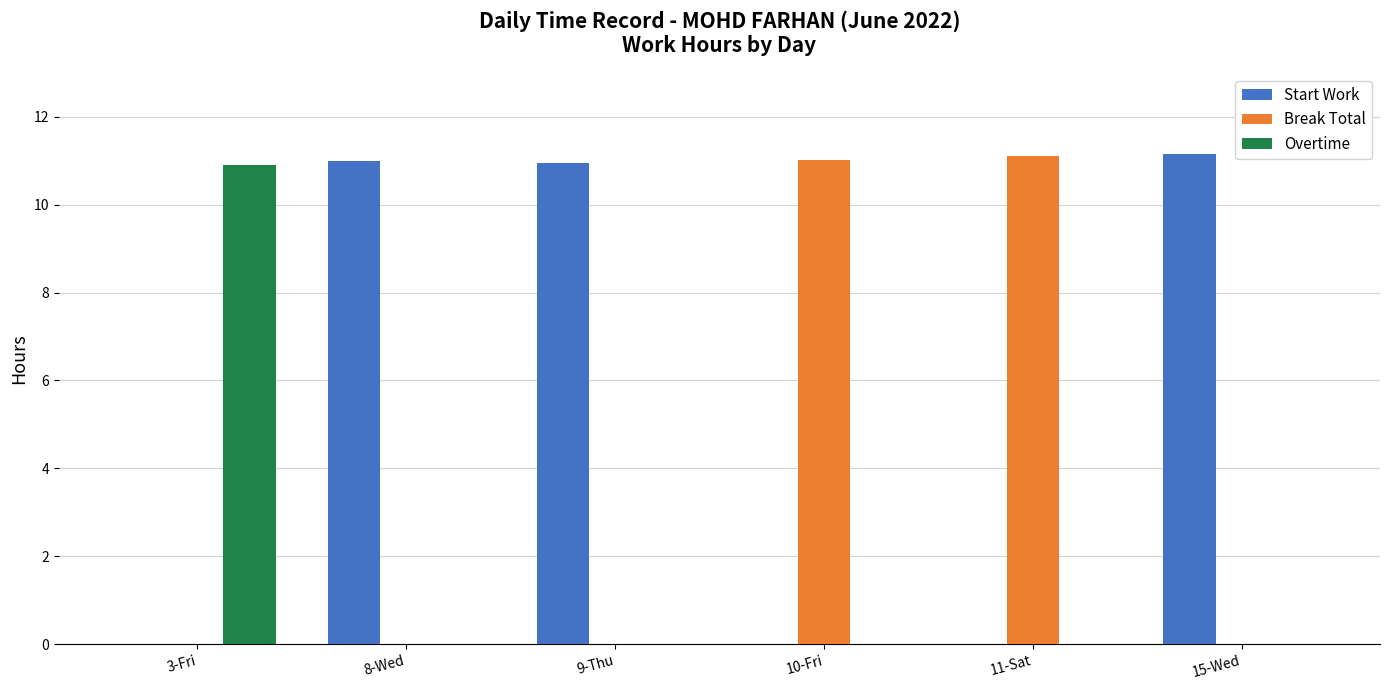

What is the maximum value shown in the chart?

11.2